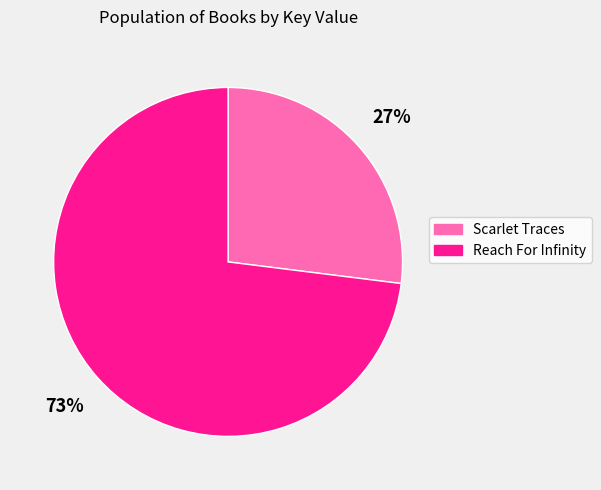

What is the majority slice?

Reach For Infinity